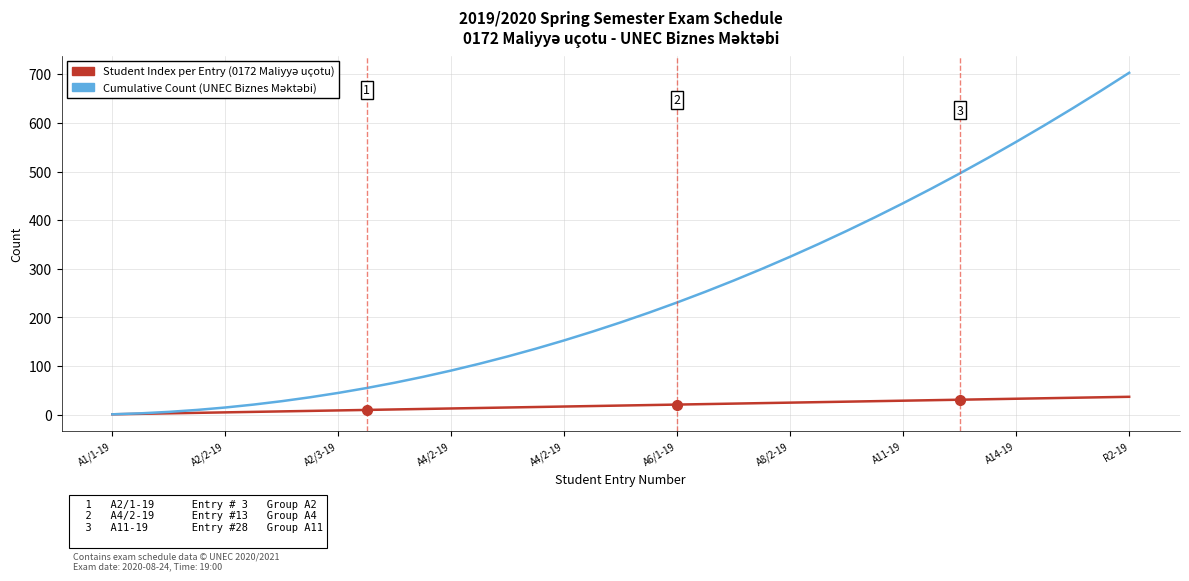

What is the greatest value displayed?

703